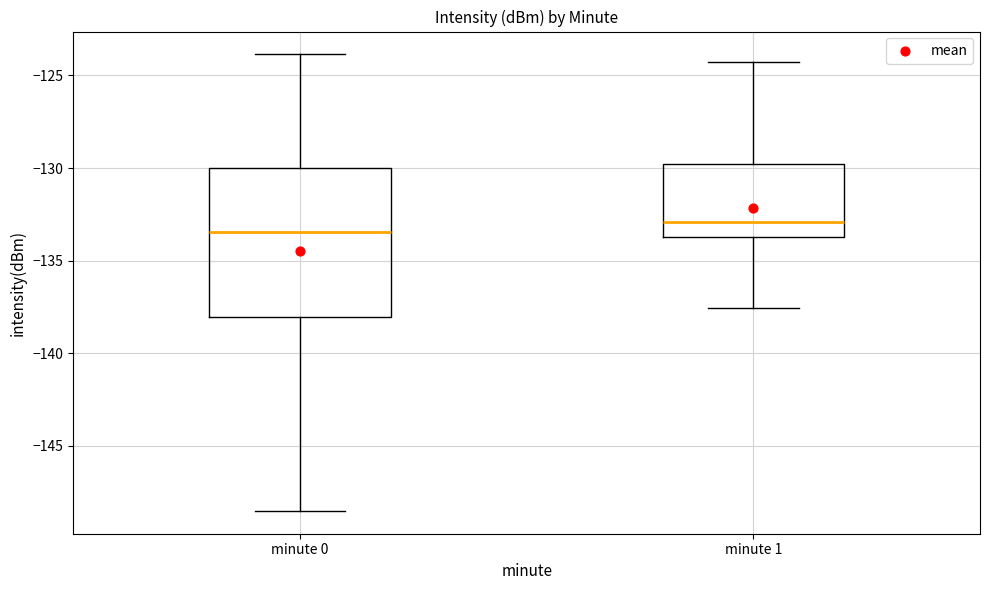

Which box's median line is the lowest?

minute 0